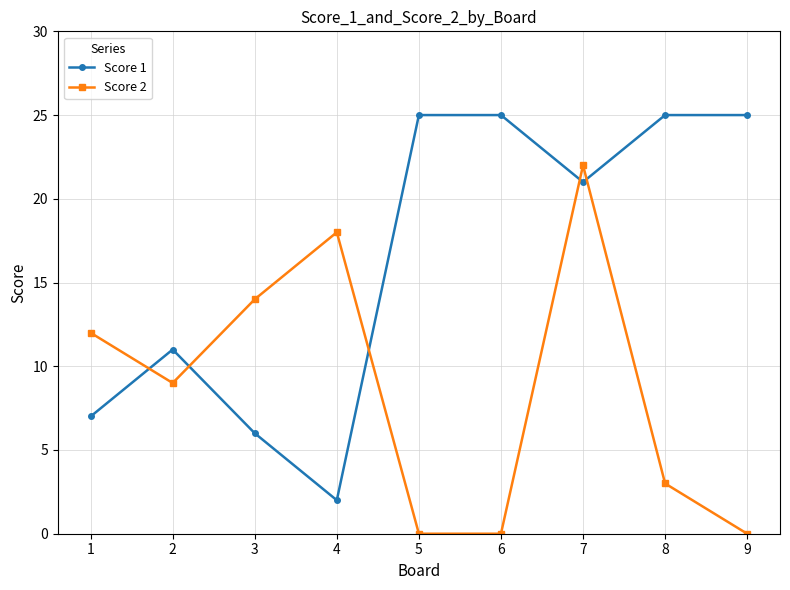

At which category is the sum across all series the highest?

7